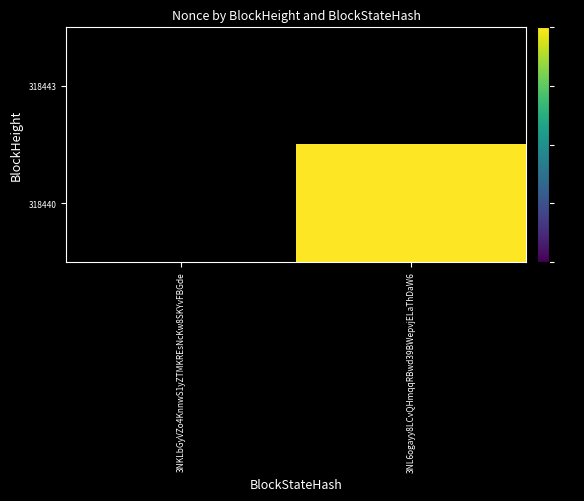

At which category does the chart reach its minimum across all series?

3NKLbGyVZo4KnnwS1yZTMKREsNcKw8SKYvFBGde